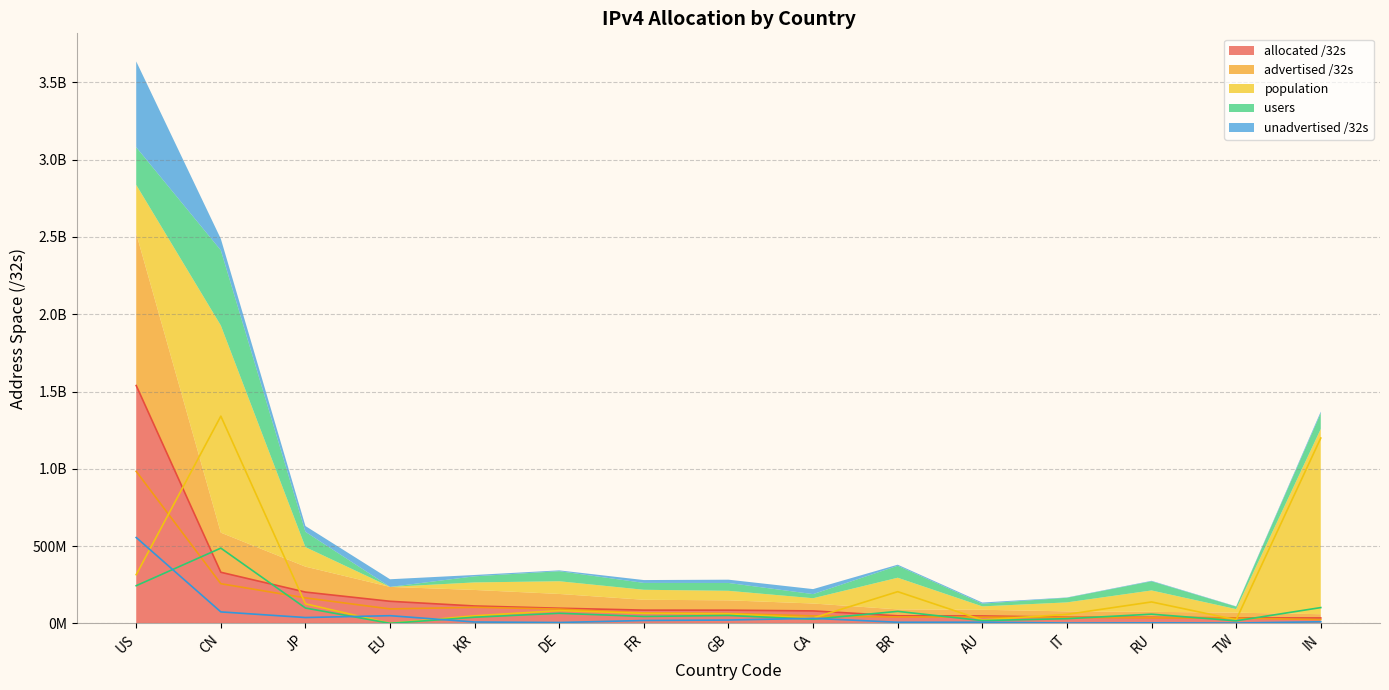

True or false: unadvertised /32s has more than 1 points higher than both neighbors.

True